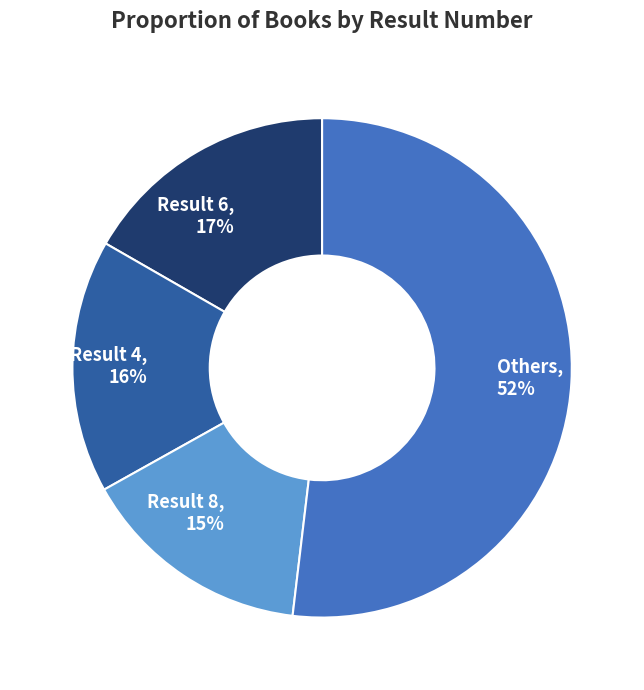

Which has a higher value, Result 8, 15% or Result 6, 17%?

Result 6, 17%